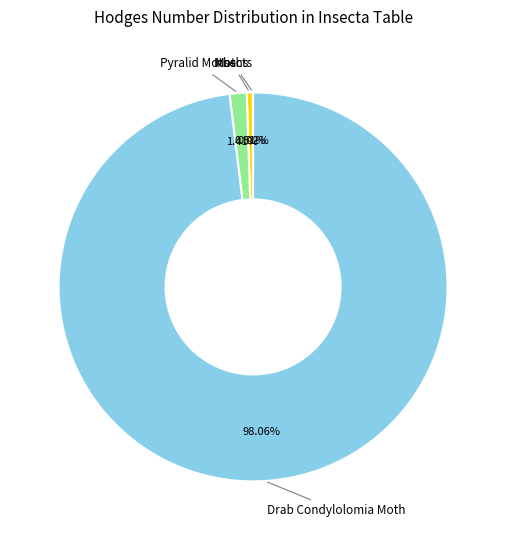

To the nearest percent, what is the difference between the largest and smallest slice percentages?

98%